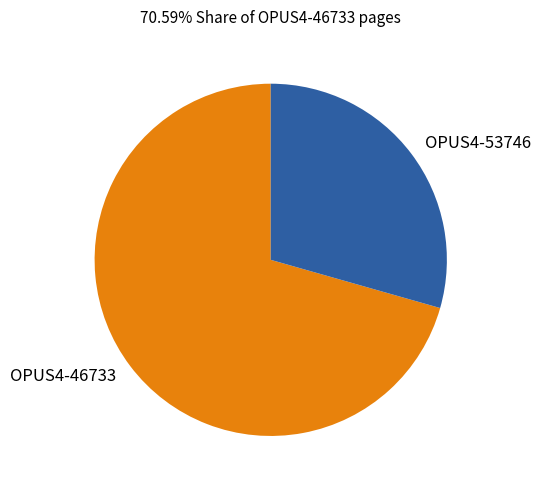

Which slice represents more than half of the pie?

OPUS4-46733